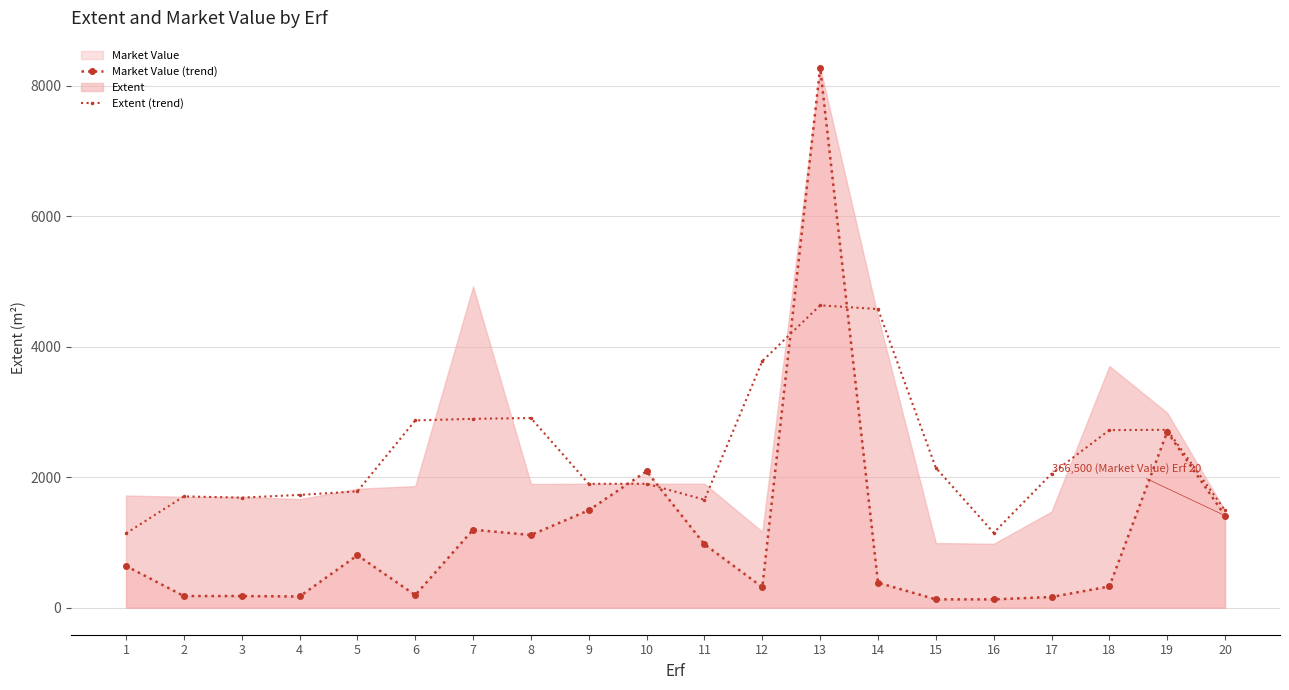

How many interior local valleys does the Extent (trend) series have?

4